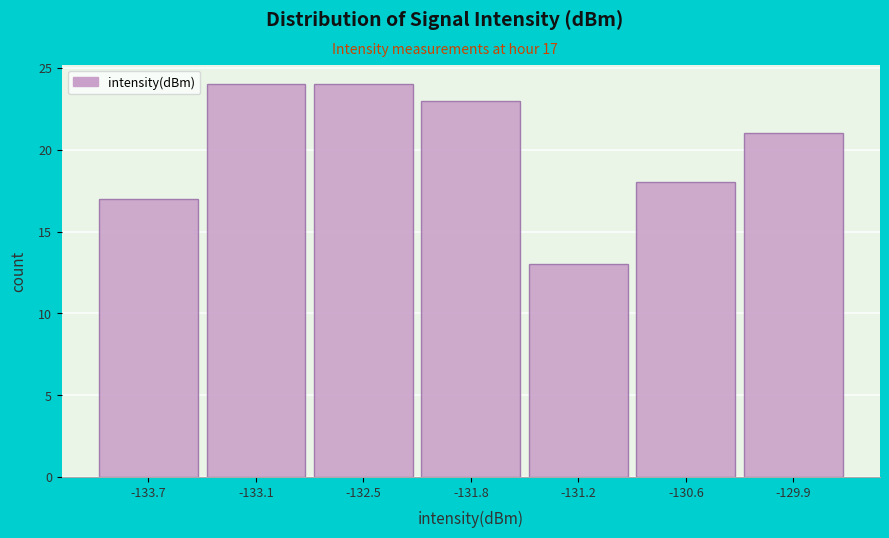

Reading left to right, list all the values displayed in this chart.

17	24	24	23	13	18	21